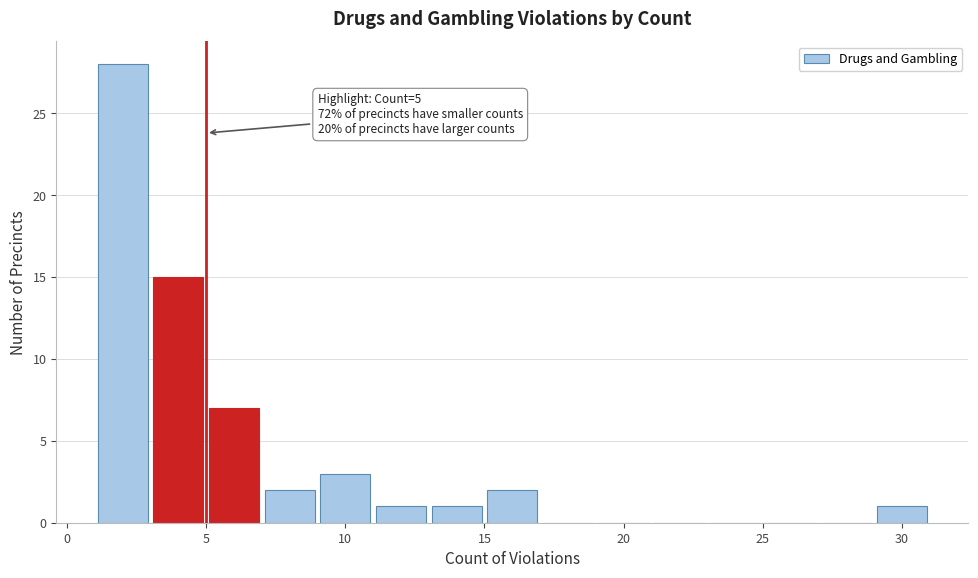

Which range on the x-axis has the tallest bar?

1 to 3